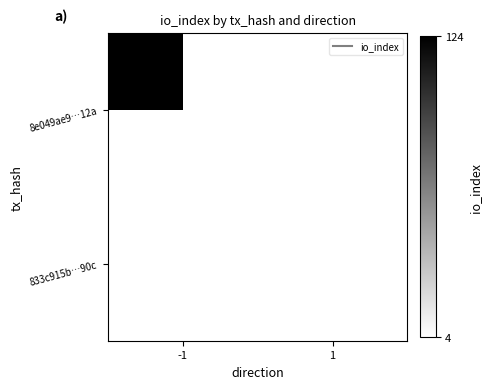

What is the smallest value displayed?

4.0